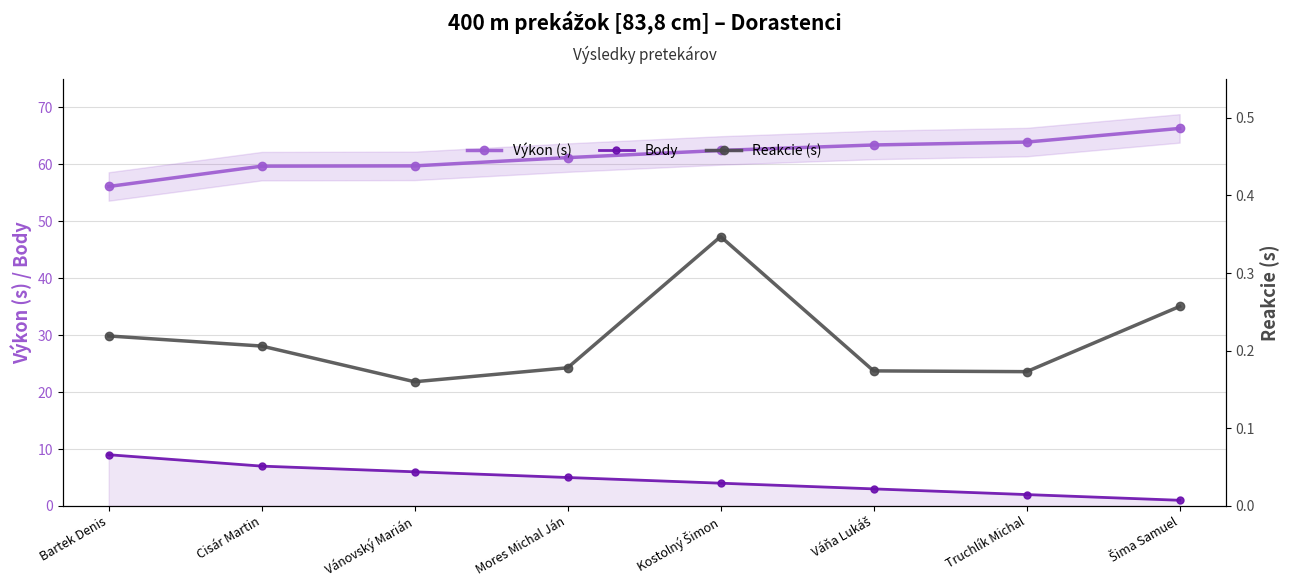

True or false: Body and Výkon (s) cross at least once.

False